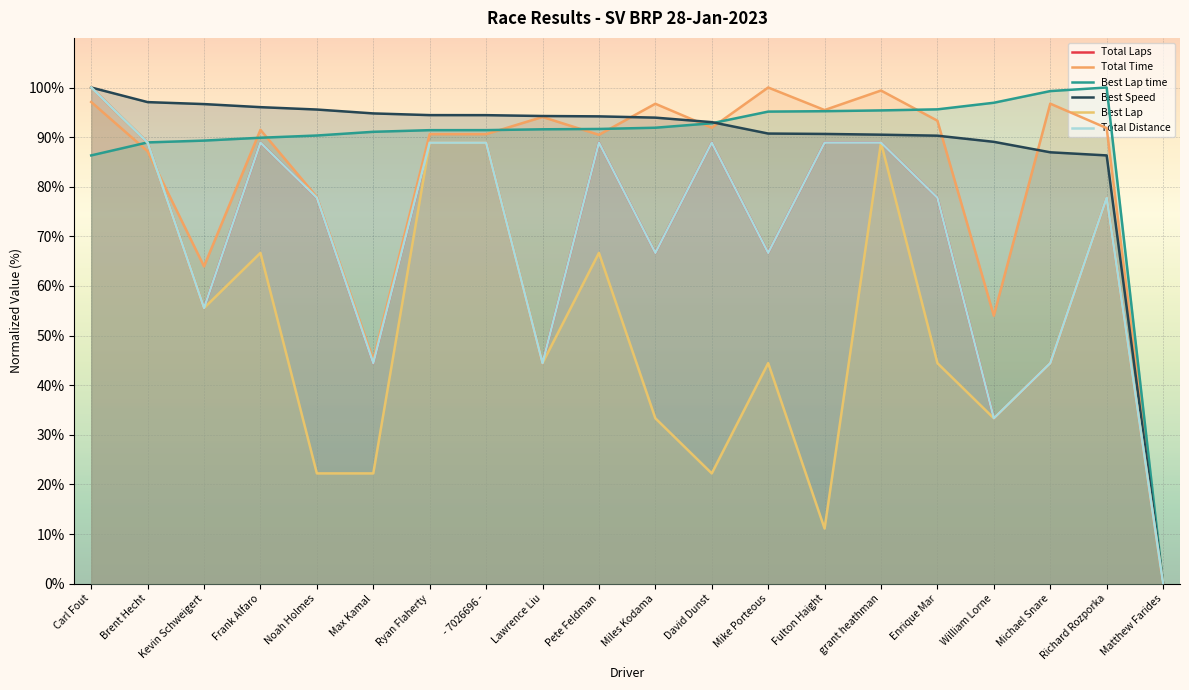

Reading right to left, extract all data points from this chart.

Total Laps: 0.0	77.8	44.4	33.3	77.8	88.9	88.9	66.7	88.9	66.7	88.9	44.4	88.9	88.9	44.4	77.8	88.9	55.6	88.9	100.0
Total Time: 0.0	91.8	96.7	54.0	93.3	99.4	95.5	100.0	91.9	96.7	90.5	94.1	90.6	90.6	45.1	77.9	91.5	63.9	87.1	97.1
Best Lap time: 0.0	100.0	99.3	96.9	95.6	95.4	95.2	95.1	92.8	91.9	91.6	91.6	91.4	91.4	91.1	90.3	89.9	89.3	88.9	86.3
Best Speed: 0.0	86.3	86.9	89.0	90.3	90.5	90.6	90.7	93.0	93.9	94.2	94.3	94.4	94.4	94.8	95.6	96.0	96.7	97.1	100.0
Best Lap: 0.0	77.8	44.4	33.3	44.4	88.9	11.1	44.4	22.2	33.3	66.7	44.4	88.9	88.9	22.2	22.2	66.7	55.6	88.9	100.0
Total Distance: 0.0	77.8	44.4	33.3	77.8	88.9	88.9	66.7	88.9	66.7	88.9	44.4	88.9	88.9	44.4	77.8	88.9	55.6	88.9	100.0